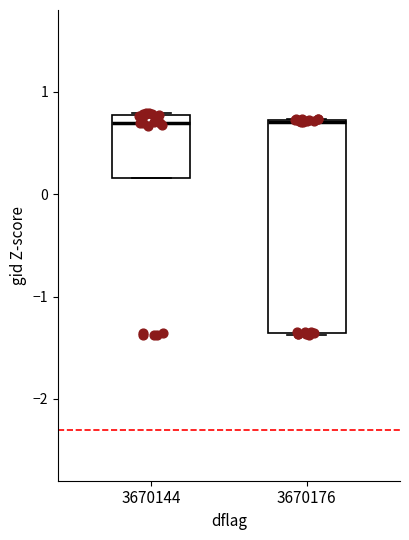

Reading left to right, transcribe this box plot: for each box, give where its median line is, the range the box spans, and where its two whiskers end, as read against the y-axis. The values are not printed on the chart, so give them approximately, as read against the axis.

3670144: median 0.7, box 0.2 to 0.8, whiskers 0.2 to 0.8
3670176: median 0.7 (drawn on the box's upper edge), box -1.4 to 0.7, whiskers -1.4 to 0.7